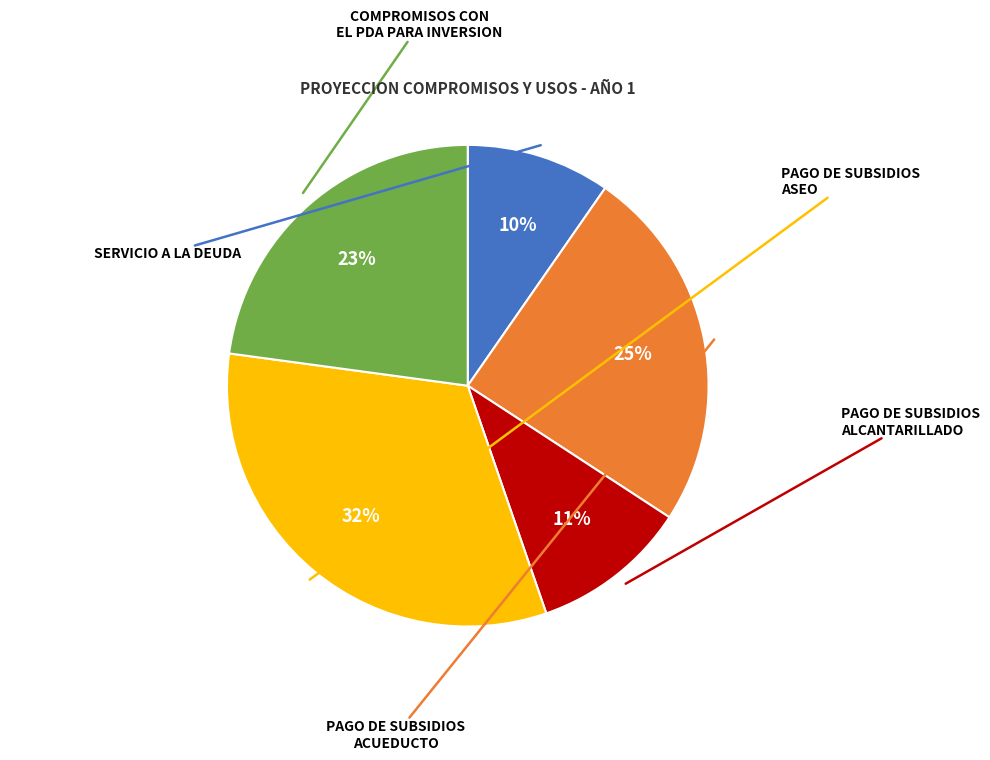

To the nearest percent, what is the average slice percentage?

20%